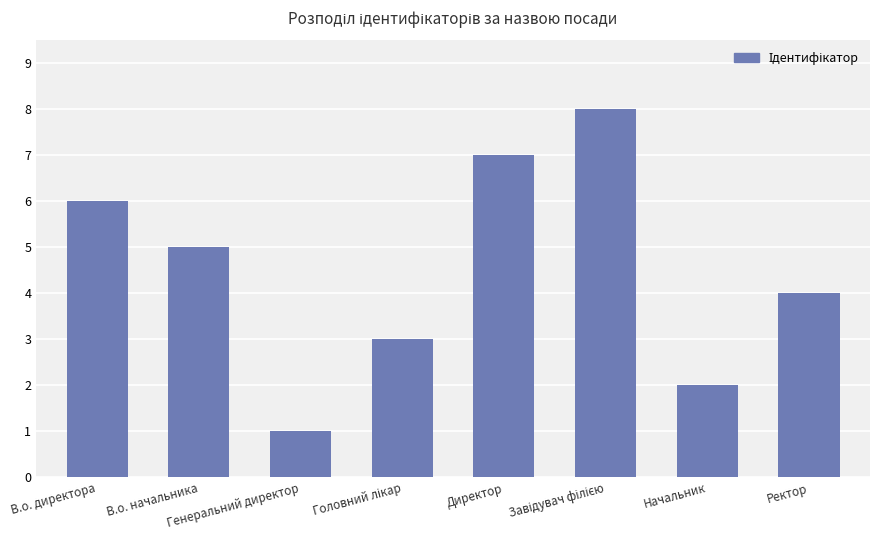

The chart shows a value of 2 at Ректор. True or false?

False